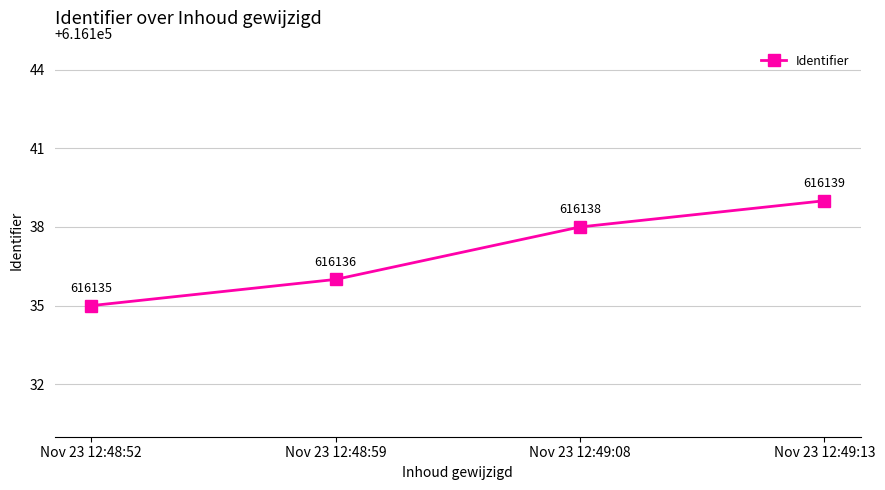

What is the ratio of the value at Nov 23 12:48:52 to the value at Nov 23 12:49:08?

1.0